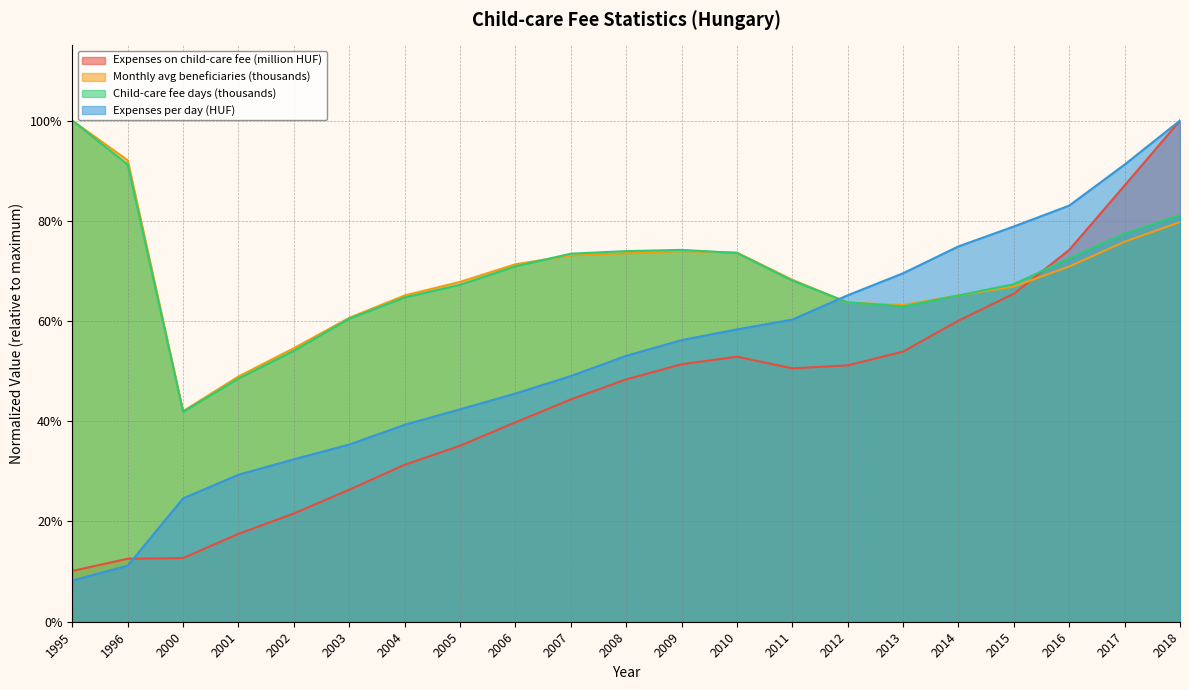

Reading left to right, list all the values displayed in this chart.

Expenses on child-care fee (million HUF): 0.1	0.1	0.1	0.2	0.2	0.3	0.3	0.4	0.4	0.4	0.5	0.5	0.5	0.5	0.5	0.5	0.6	0.7	0.7	0.9	1.0
Monthly avg beneficiaries (thousands): 1.0	0.9	0.4	0.5	0.5	0.6	0.7	0.7	0.7	0.7	0.7	0.7	0.7	0.7	0.6	0.6	0.7	0.7	0.7	0.8	0.8
Child-care fee days (thousands): 1.0	0.9	0.4	0.5	0.5	0.6	0.6	0.7	0.7	0.7	0.7	0.7	0.7	0.7	0.6	0.6	0.7	0.7	0.7	0.8	0.8
Expenses per day (HUF): 0.1	0.1	0.2	0.3	0.3	0.4	0.4	0.4	0.5	0.5	0.5	0.6	0.6	0.6	0.7	0.7	0.7	0.8	0.8	0.9	1.0